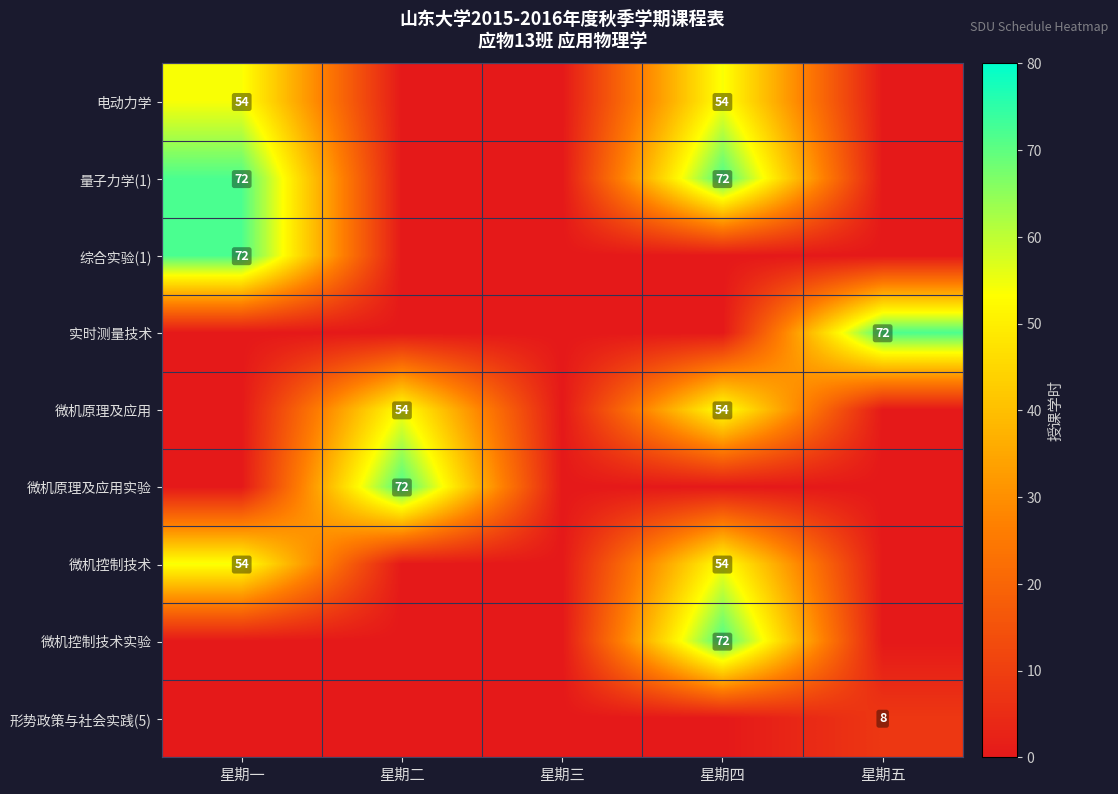

True or false: 量子力学(1) has a value of 103 at 星期一.

False